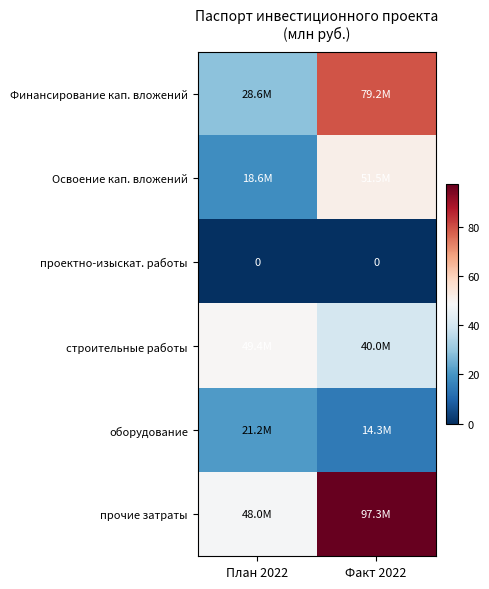

List the labels in order of оборудование value, largest first.

План 2022, Факт 2022